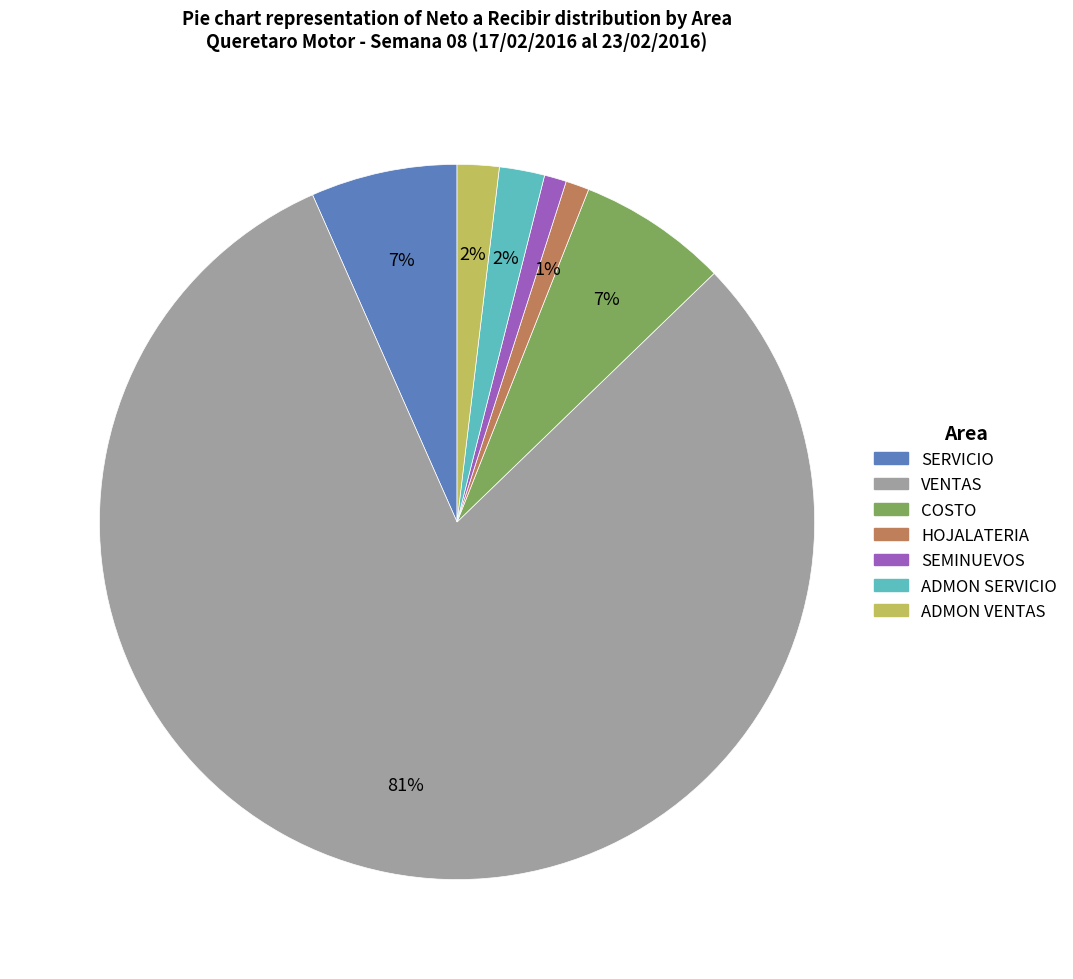

Approximately how many times larger is the value at SERVICIO compared to ADMON VENTAS?

3.5